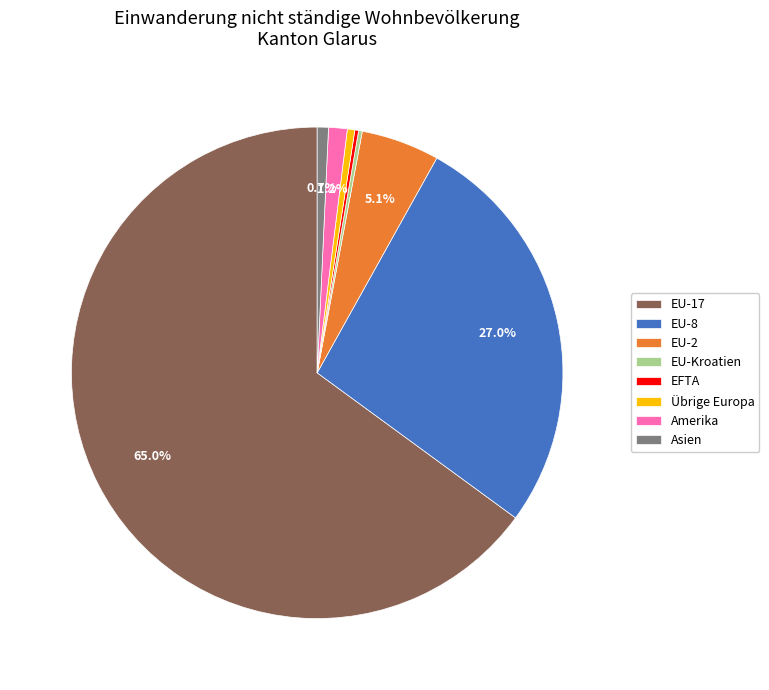

Which category has the biggest portion of the pie?

EU-17